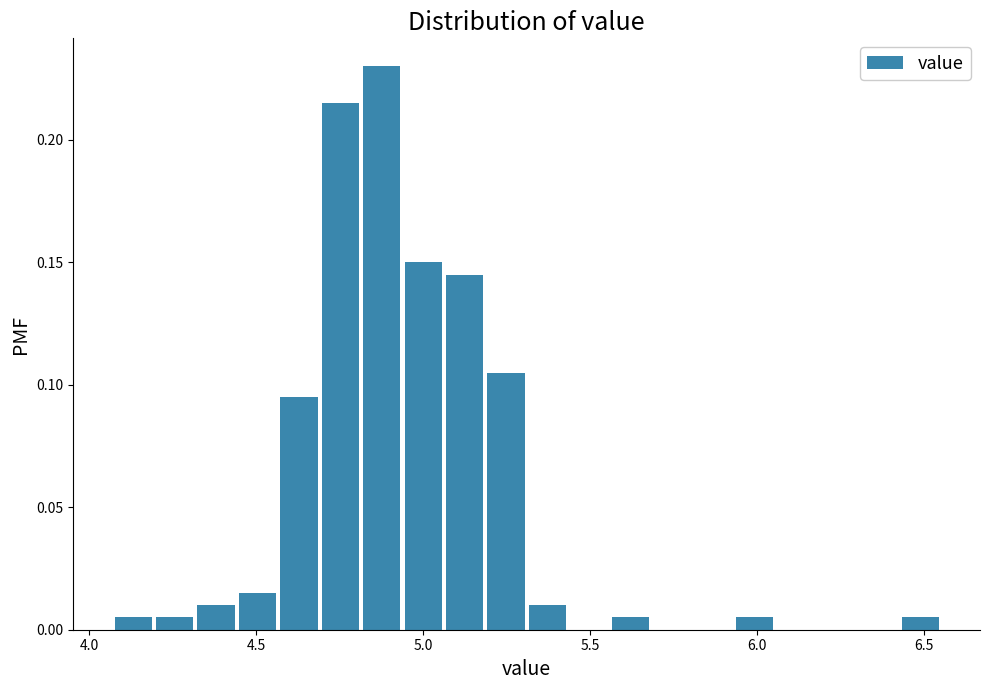

Around what value on the x-axis is the tallest bar? Give the approximate position of its centre, as read against the axis.

4.90